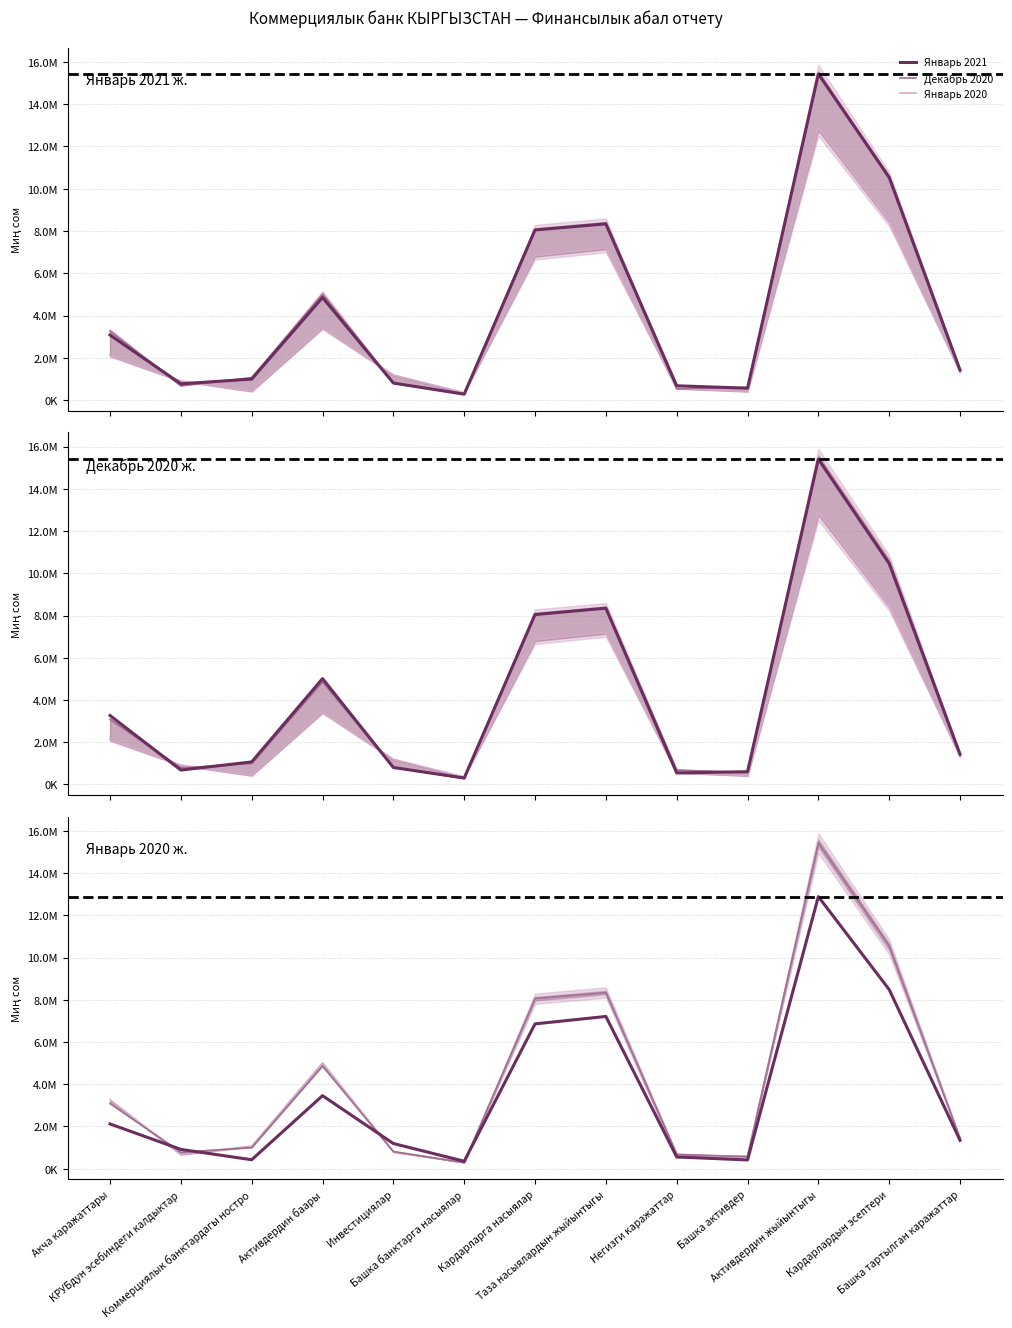

Is it true that Январь 2021 equals 12623289 at Таза насыялардын жыйынтыгы?

False